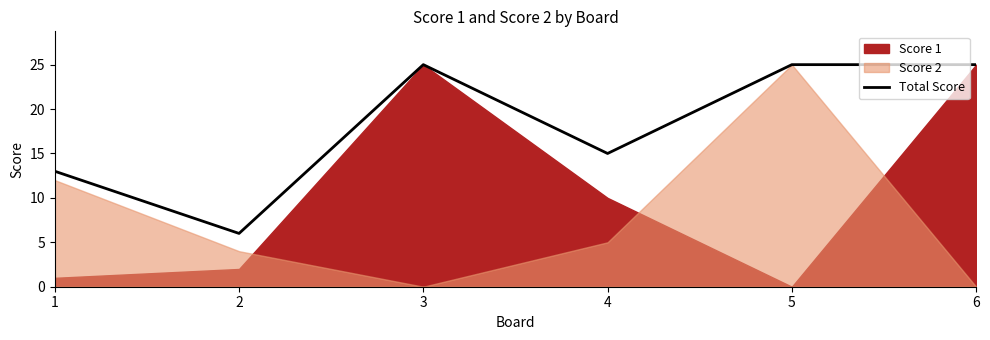

What value does the data have at 5, to the nearest 10?

20